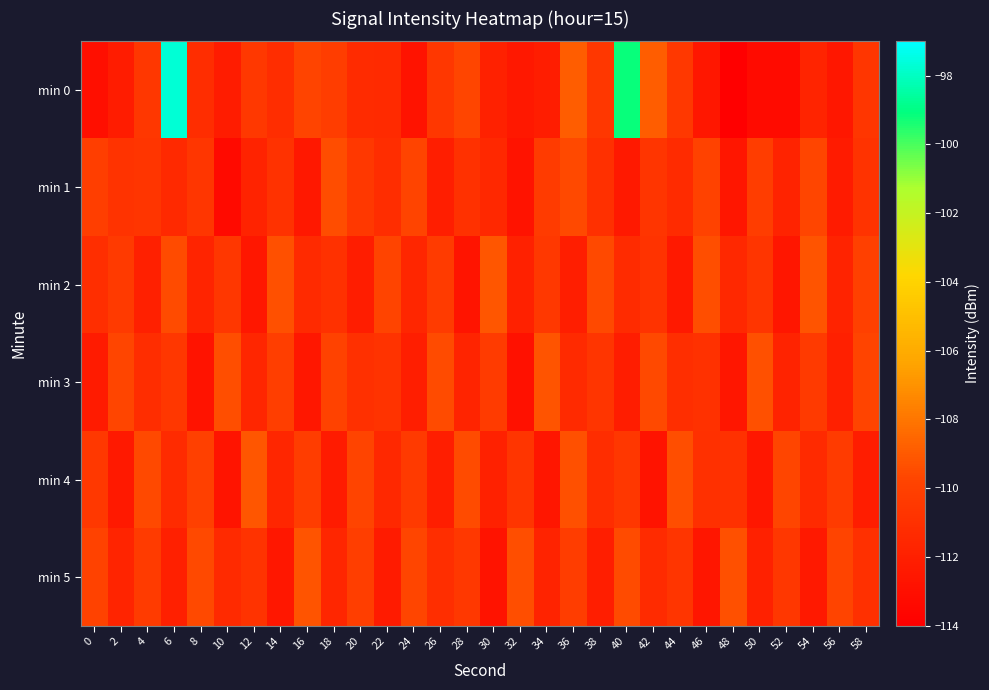

List the series in order of their peak value, lowest first.

min 1, min 3, min 5, min 2, min 4, min 0